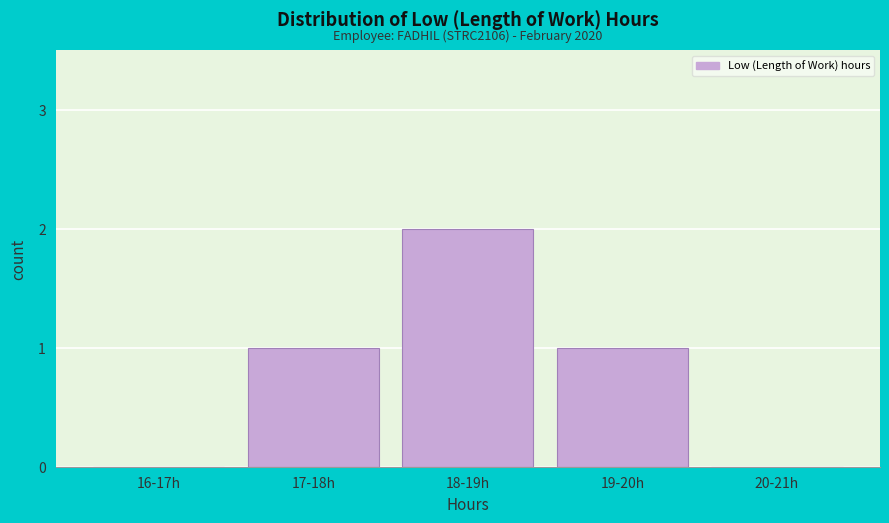

Reading right to left, extract all data points from this chart.

20-21h=0	19-20h=1	18-19h=2	17-18h=1	16-17h=0